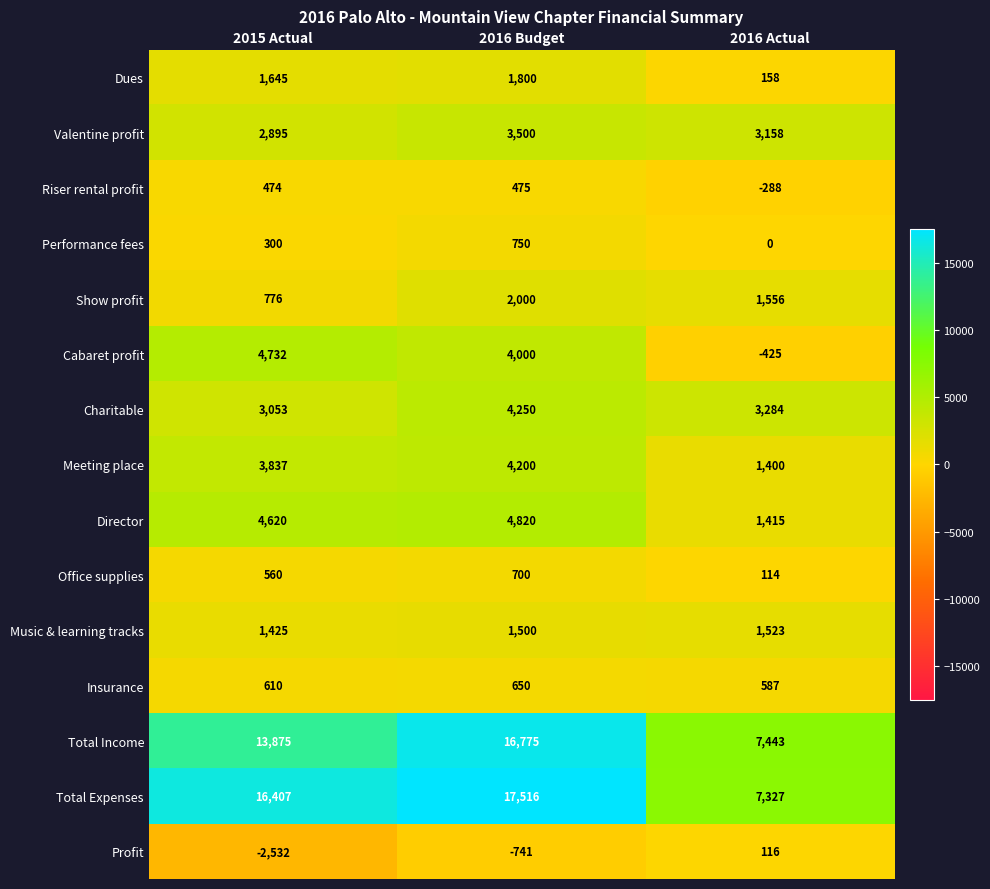

At which label is Music & learning tracks closest to 1474?

2016 Budget